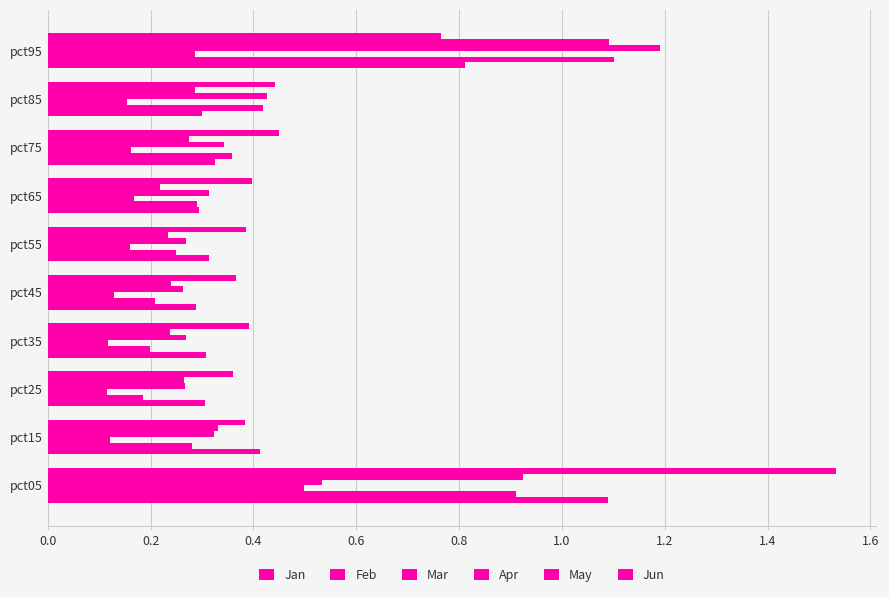

Count the number of data series in this chart.

6